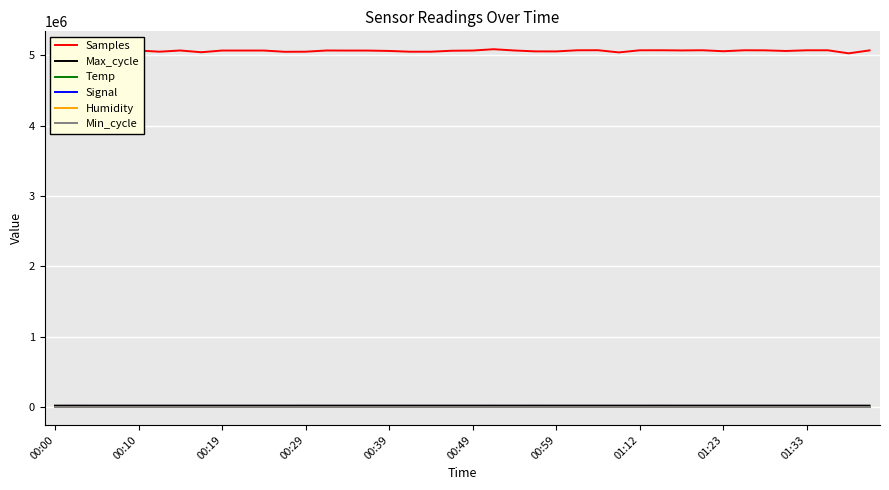

True or false: Min_cycle and Temp cross at least once.

False